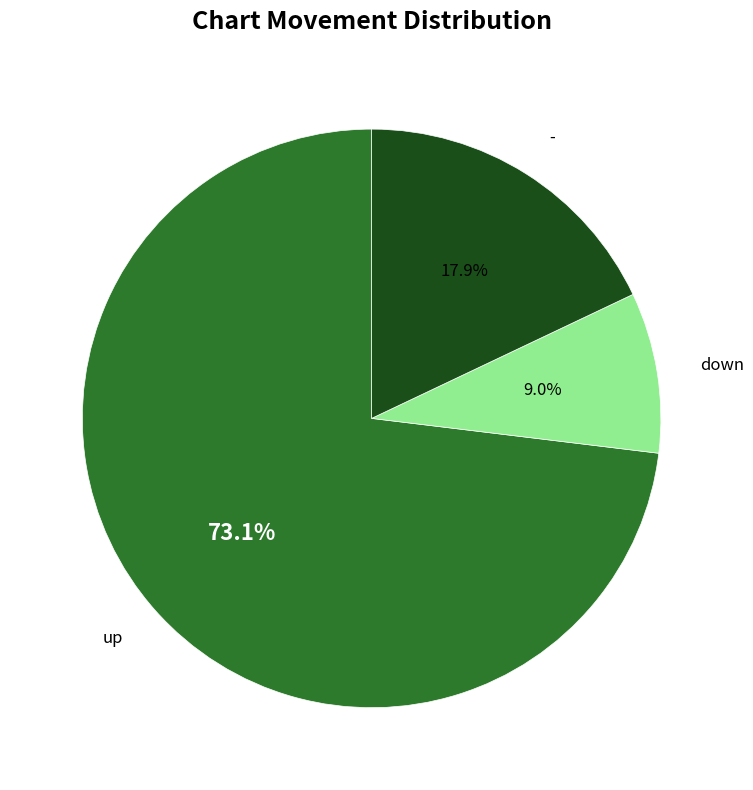

Is the sum of - and up greater than half?

Yes